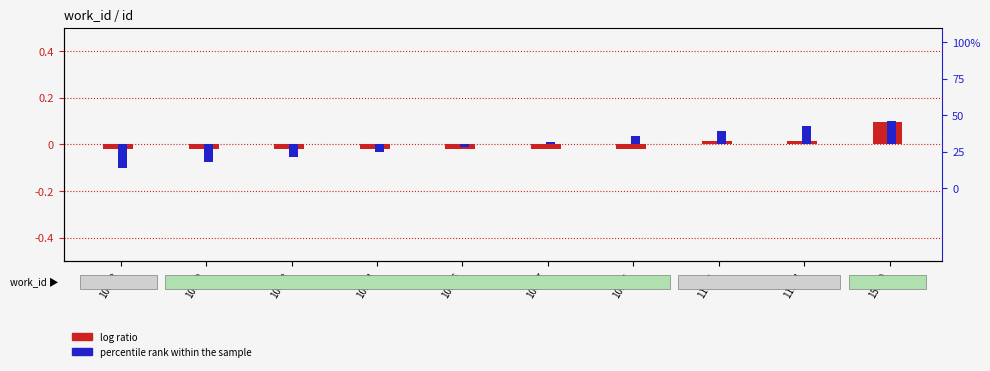

Rank the categories by percentile rank within the sample value from highest to lowest.

15129, 11974, 11971, 10911, 10907, 10906, 10904, 10903, 10902, 10883